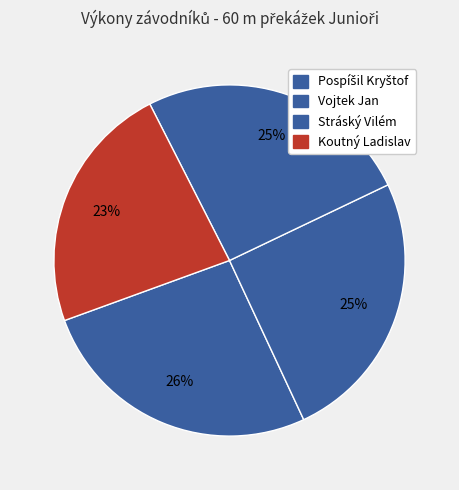

How many slices are in this pie chart?

4